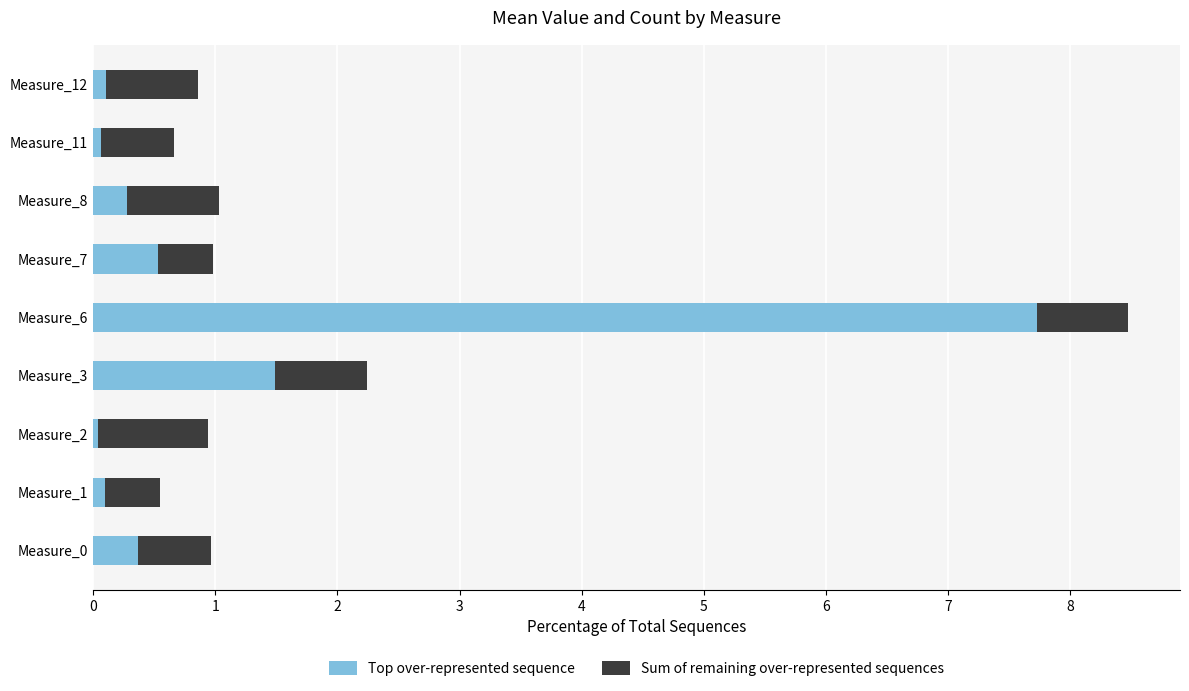

True or false: Top over-represented sequence has a value of 13.5 at Measure_6.

False